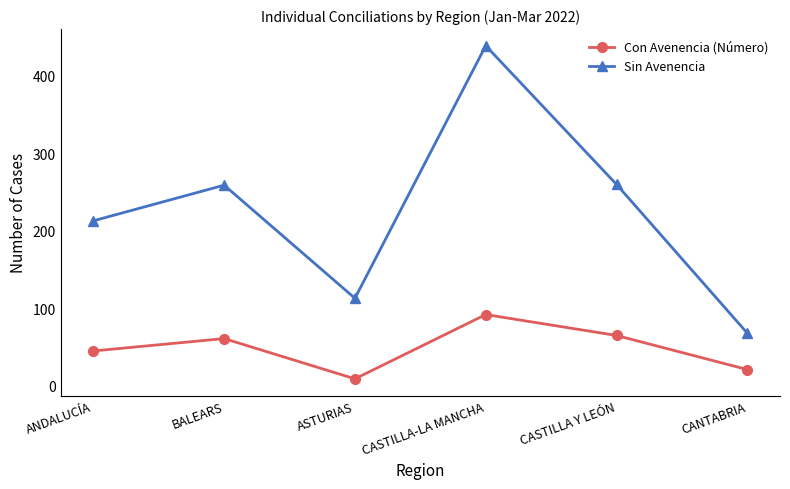

Where is the first local maximum for Sin Avenencia?

BALEARS